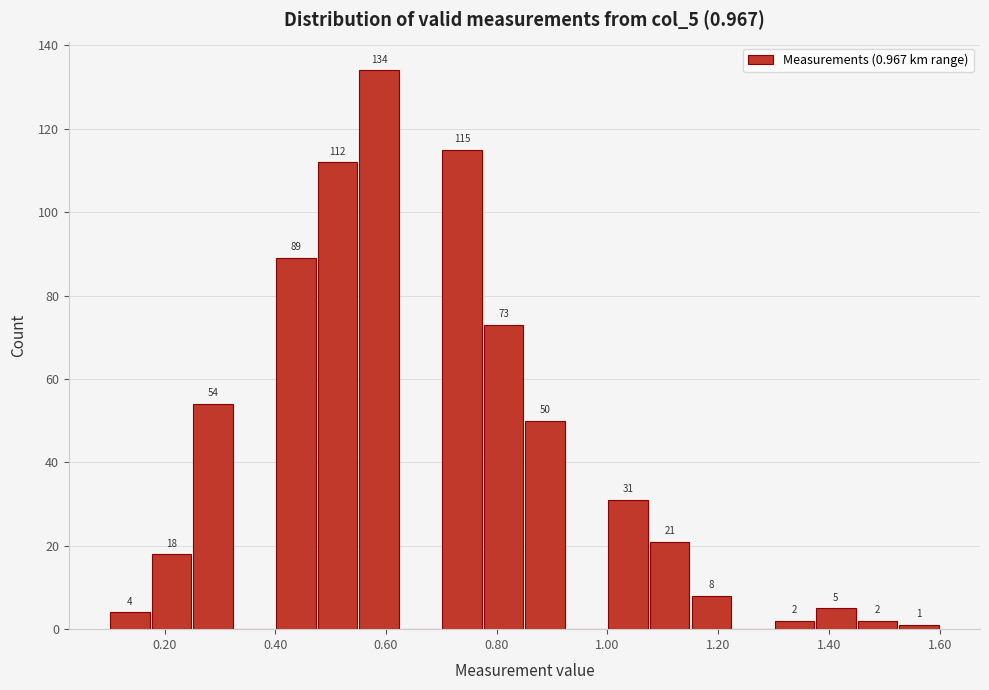

Read against the x-axis, roughly where is the centre of the tallest bar?

0.58